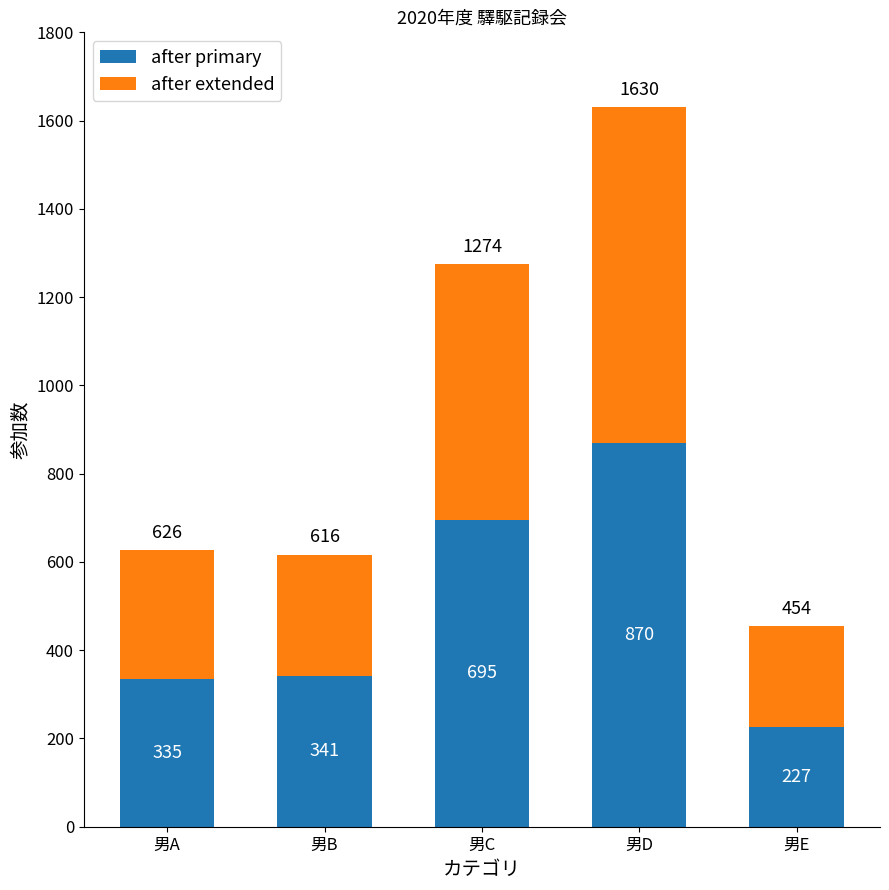

Reading right to left, transcribe the values for after primary.

男E=227	男D=870	男C=695	男B=341	男A=335